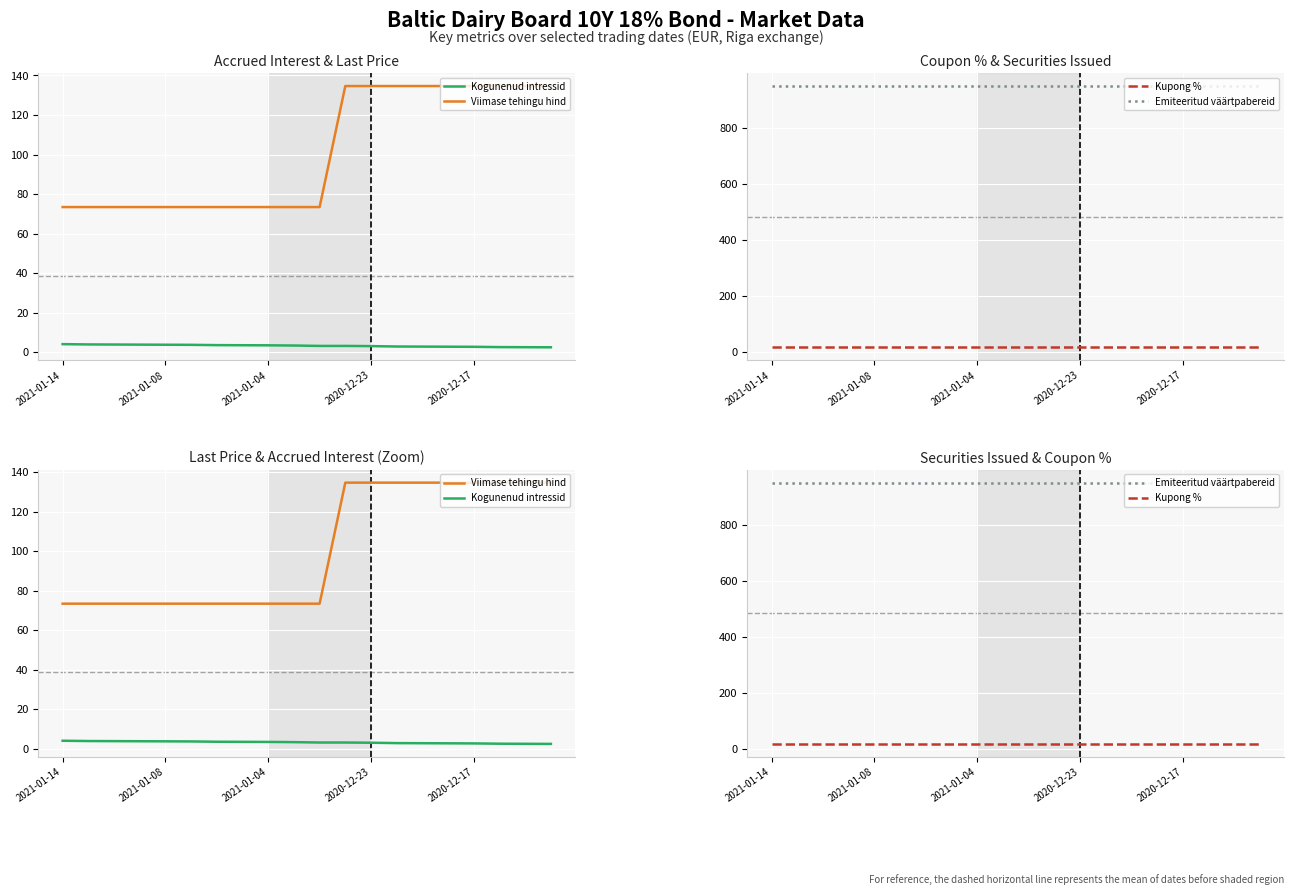

How many values in the Kogunenud intressid series are below 3?

7